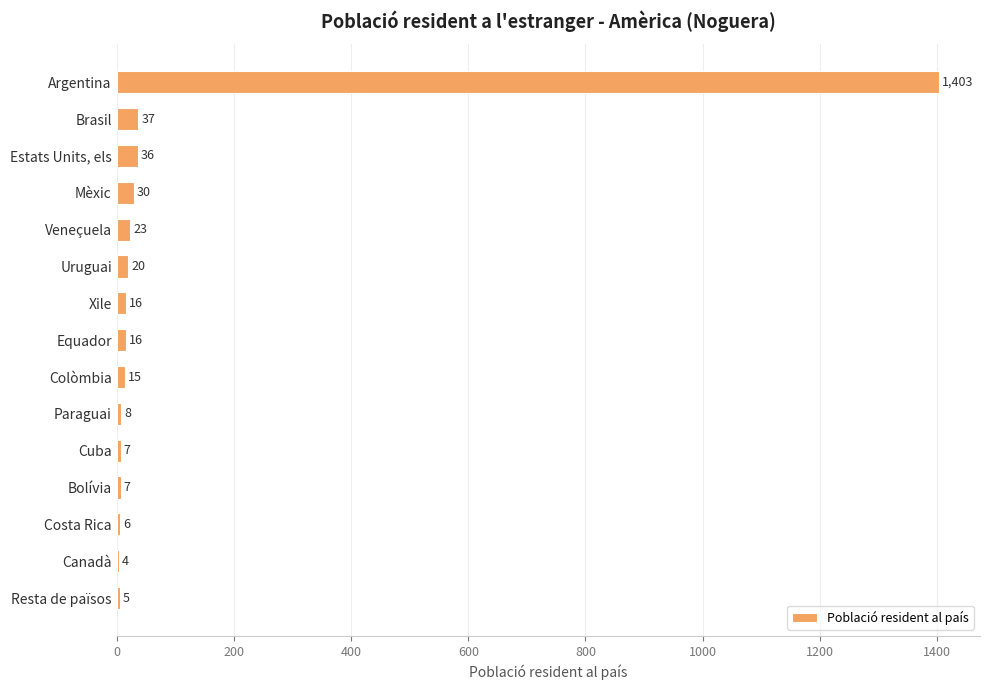

Reading bottom to top, what are all the values shown in this chart?

Resta de països=5	Canadà=4	Costa Rica=6	Bolívia=7	Cuba=7	Paraguai=8	Colòmbia=15	Equador=16	Xile=16	Uruguai=20	Veneçuela=23	Mèxic=30	Estats Units, els=36	Brasil=37	Argentina=1403